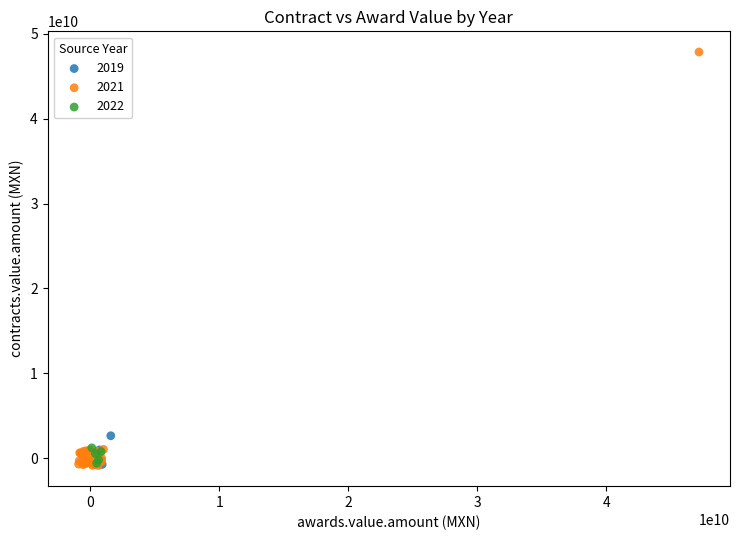

Which series contains the highest Y value?

2021